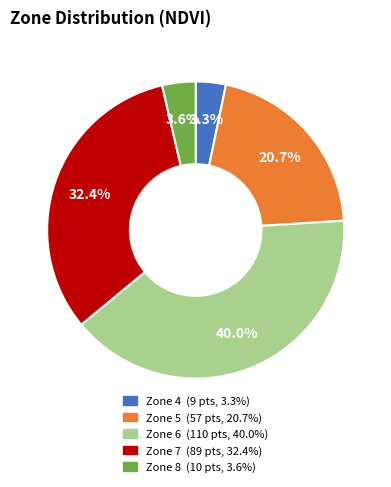

To the nearest percent, what is the average slice percentage?

20%